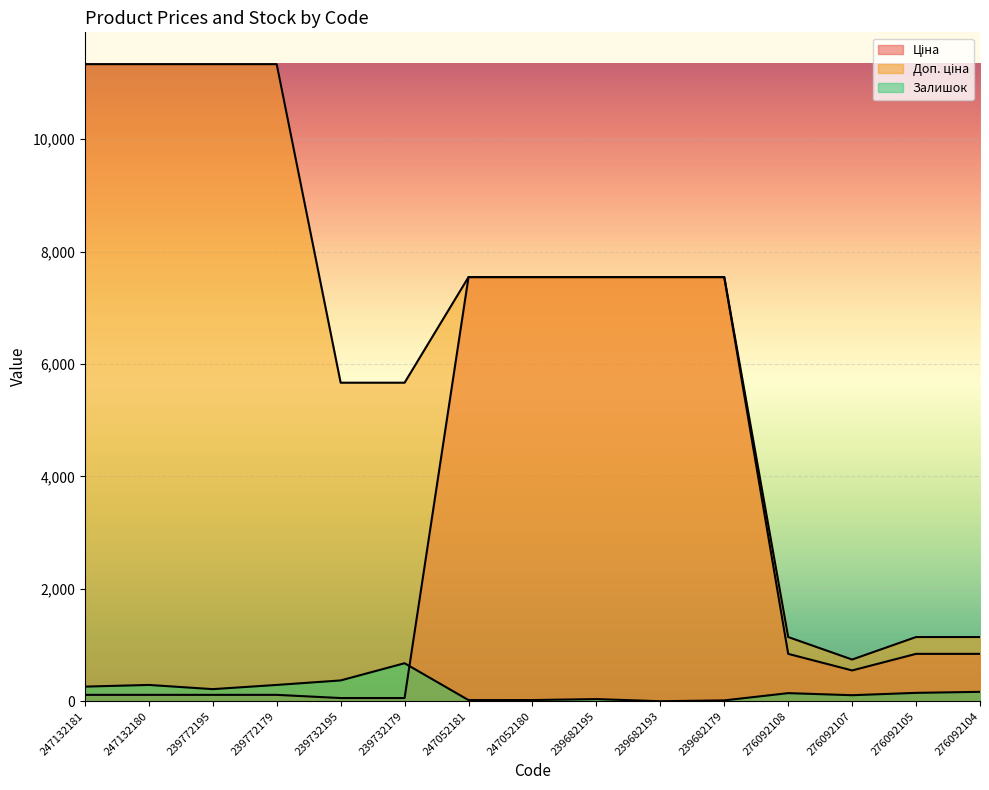

What is the value of the Ціна point at the 14th from the left?

842.8